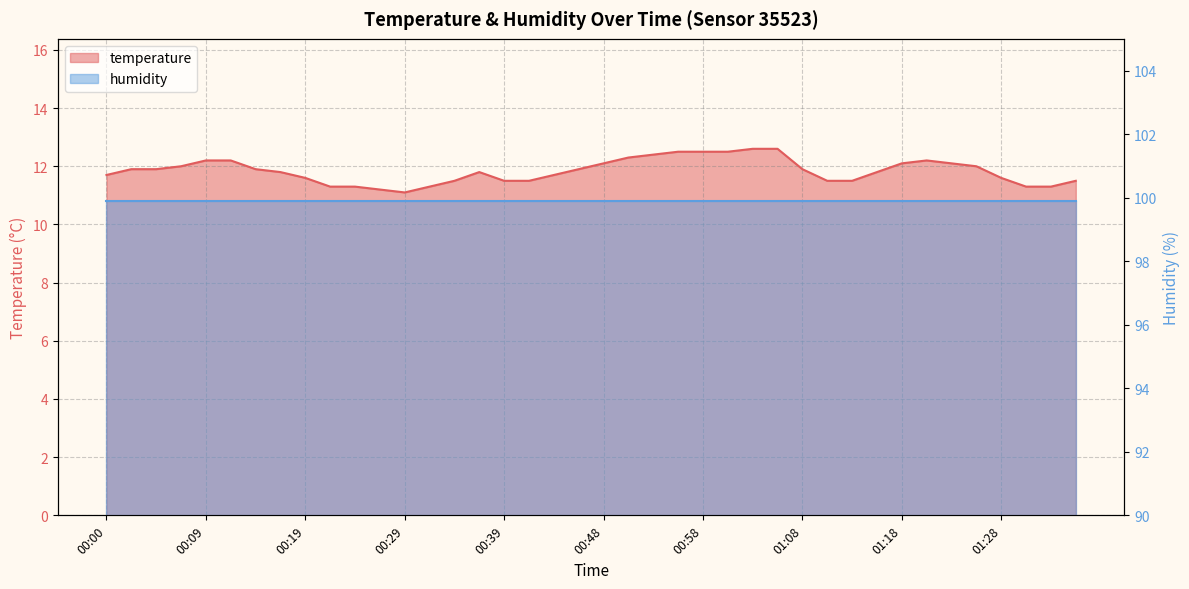

The value at 00:02 is 3.2. True or false?

False